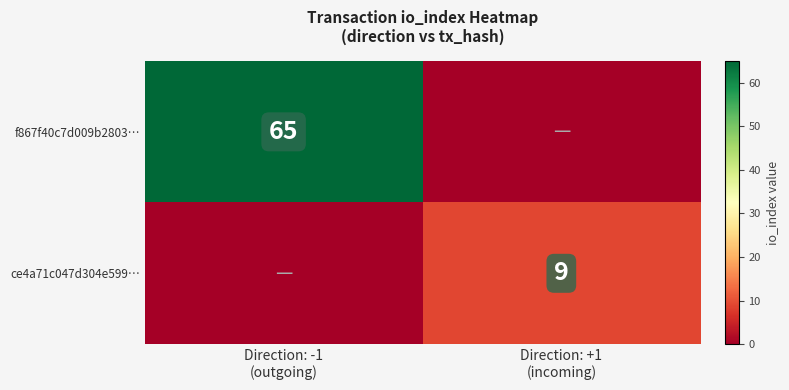

At which category does the chart reach its minimum across all series?

Direction: +1
(incoming)